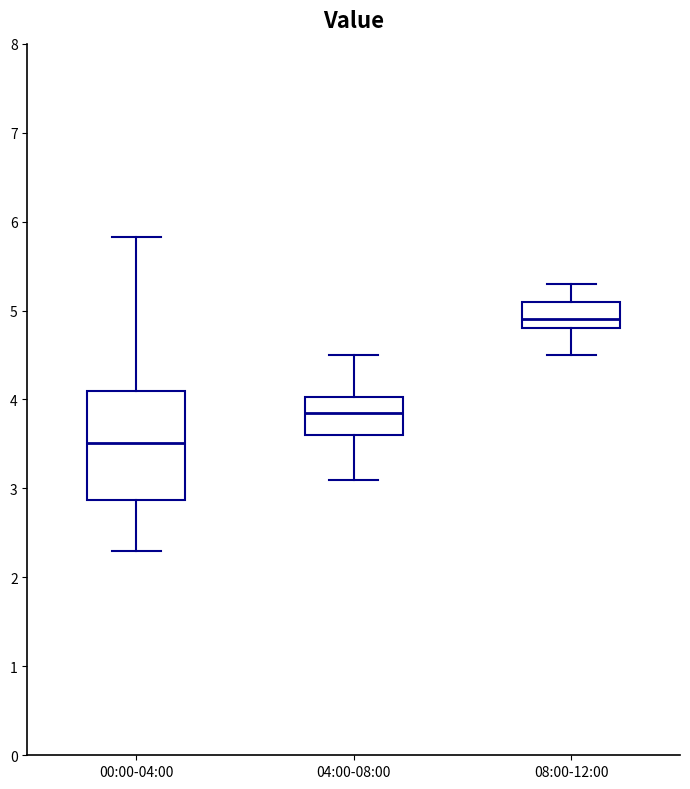

Which box's median line is the lowest?

00:00-04:00